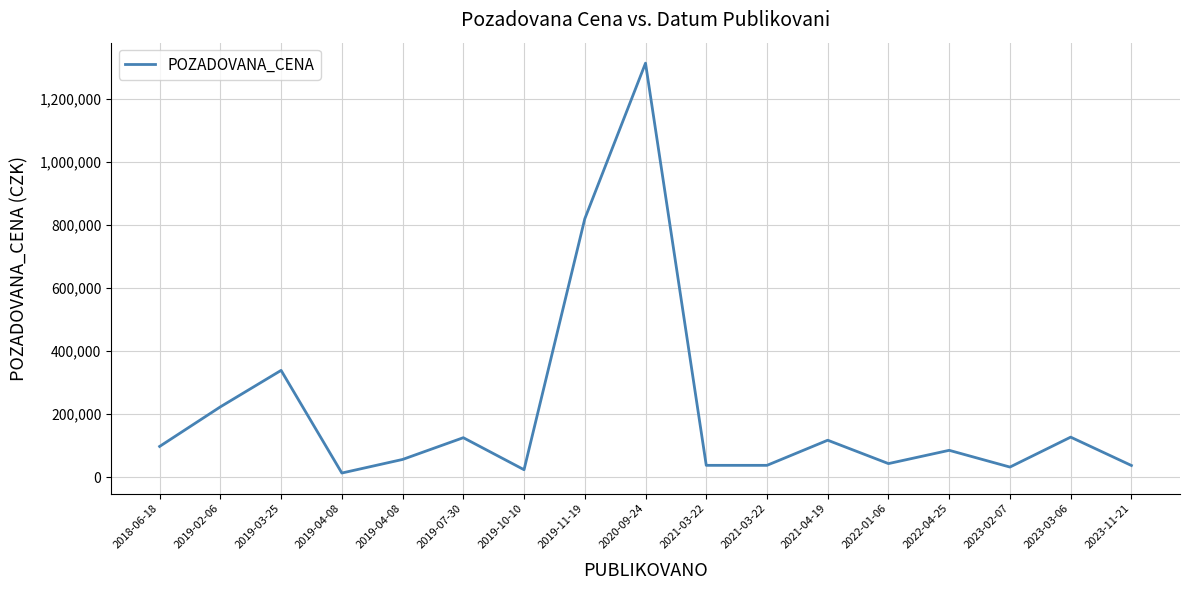

List the labels in order of value, smallest first.

2019-04-08, 2019-10-10, 2023-02-07, 2023-11-21, 2021-03-22, 2021-03-22, 2022-01-06, 2019-04-08, 2022-04-25, 2018-06-18, 2021-04-19, 2019-07-30, 2023-03-06, 2019-02-06, 2019-03-25, 2019-11-19, 2020-09-24